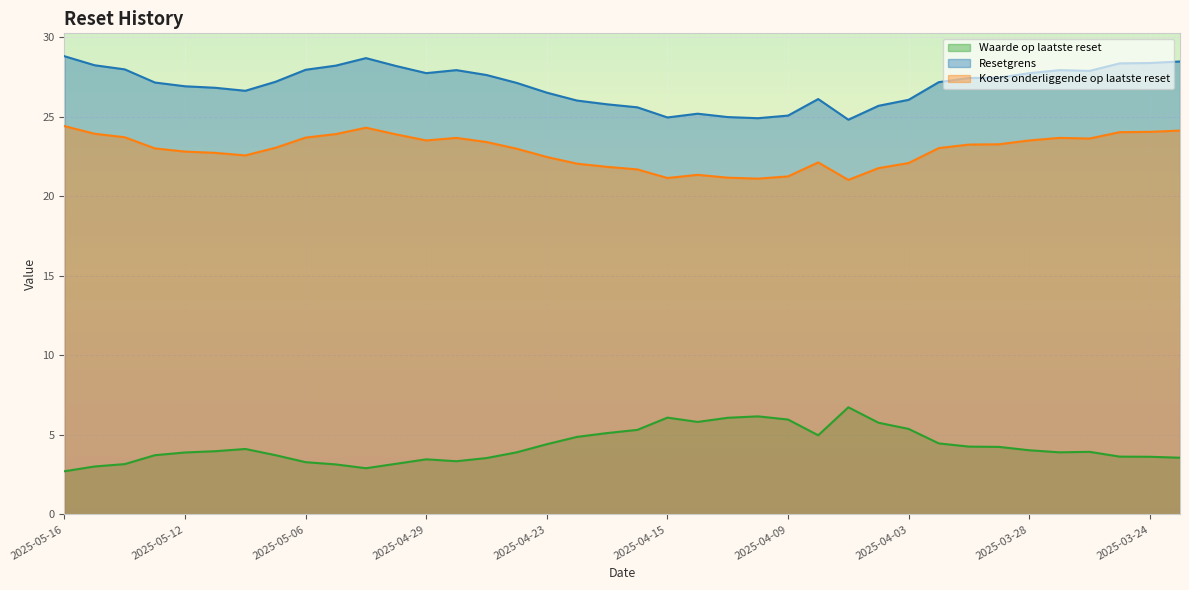

Is the value of Resetgrens at 2025-03-25 greater than the value of Waarde op laatste reset at 2025-04-16?

Yes